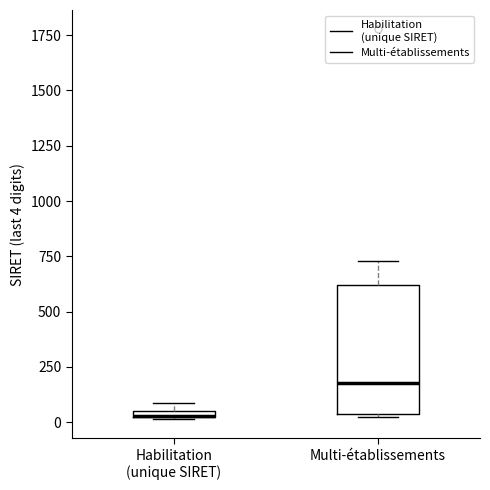

Where is the lower edge of the box for Habilitation (unique SIRET) on the y-axis? The values are not printed on the chart, so give them approximately, as read against the axis.

0